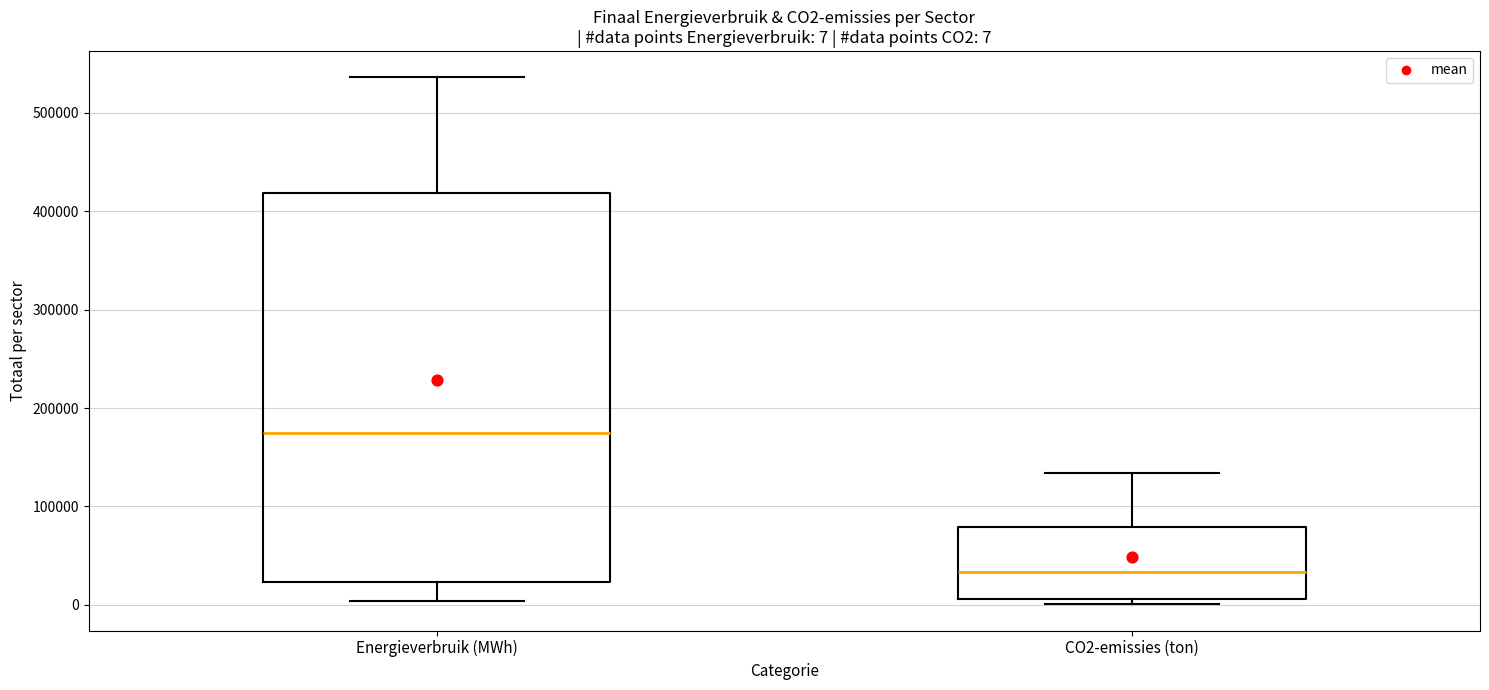

Comparing the boxes themselves (not the whiskers), which one is the tallest?

Energieverbruik (MWh)